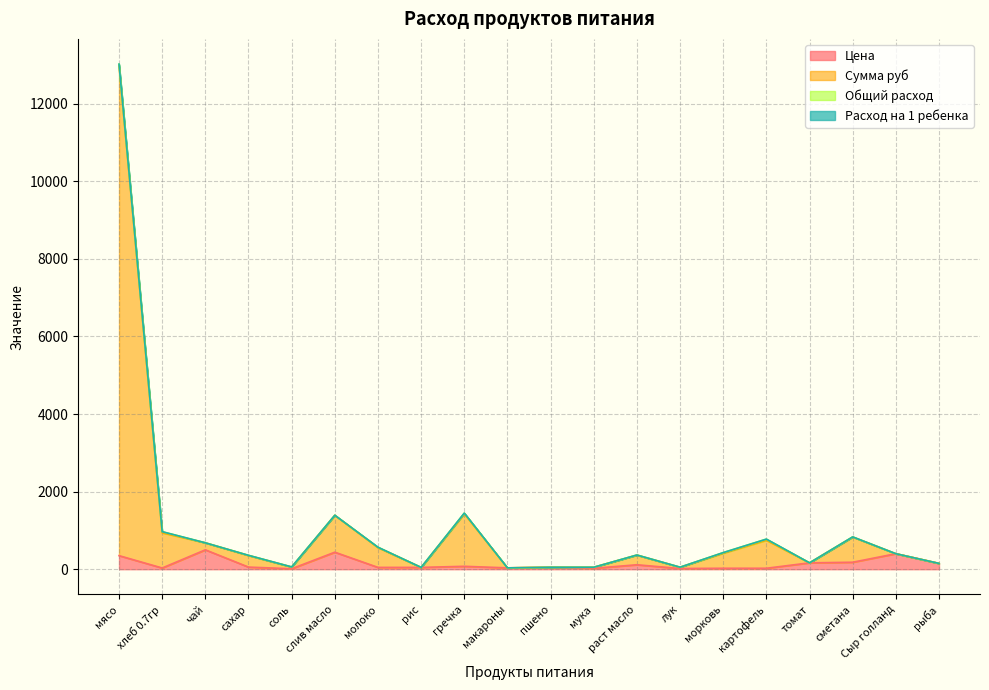

Which series changed the most between пшено and лук?

Цена